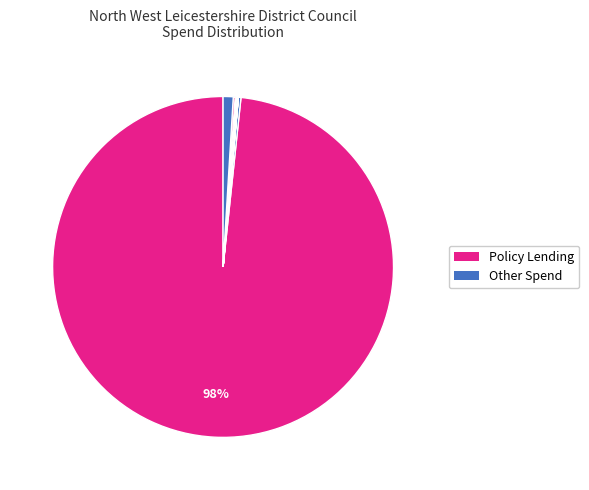

What is the largest slice in the pie chart?

Policy Lending (Scottish Widows)